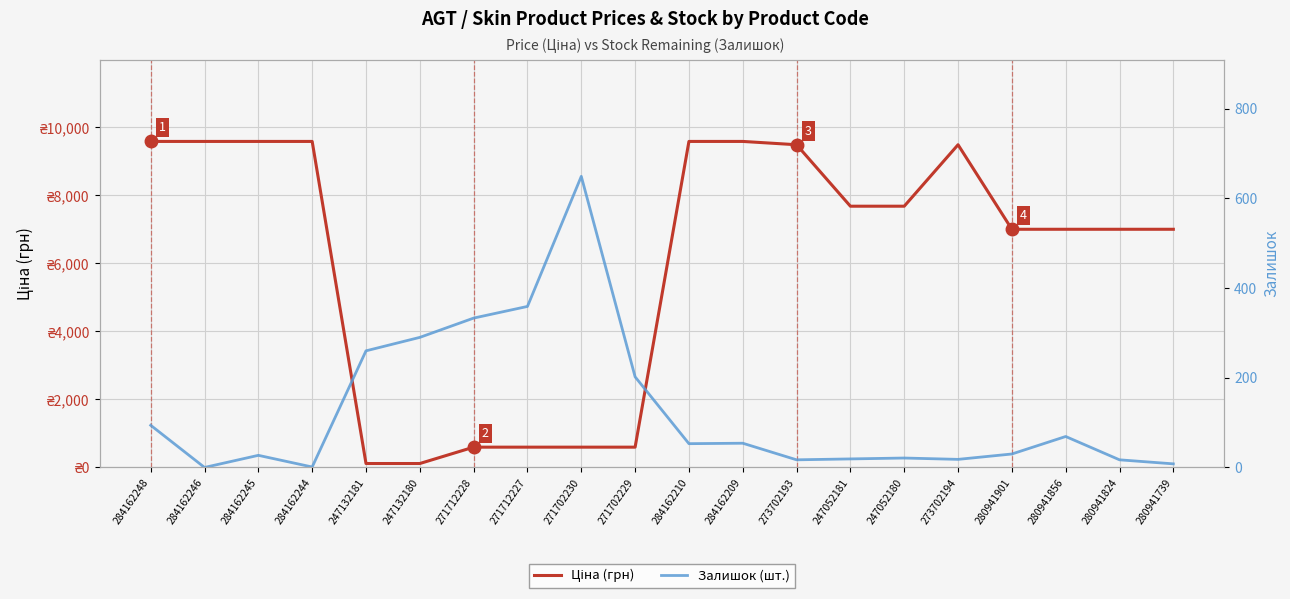

How many values in the Залишок (шт.) series are below 53?

10